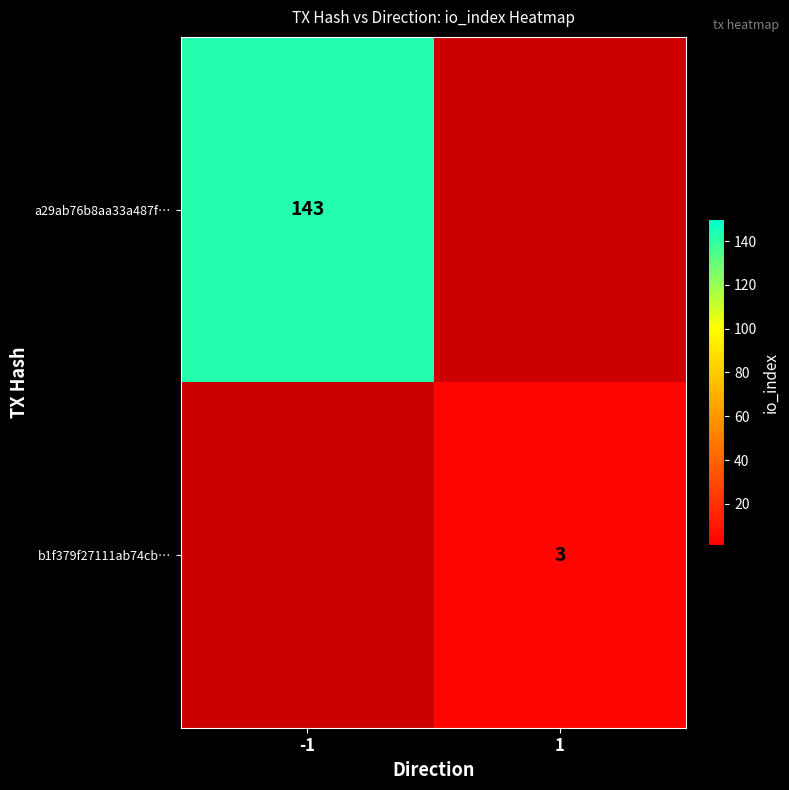

The b1f379f27111ab74cb… series shows 3 at 1. True or false?

True